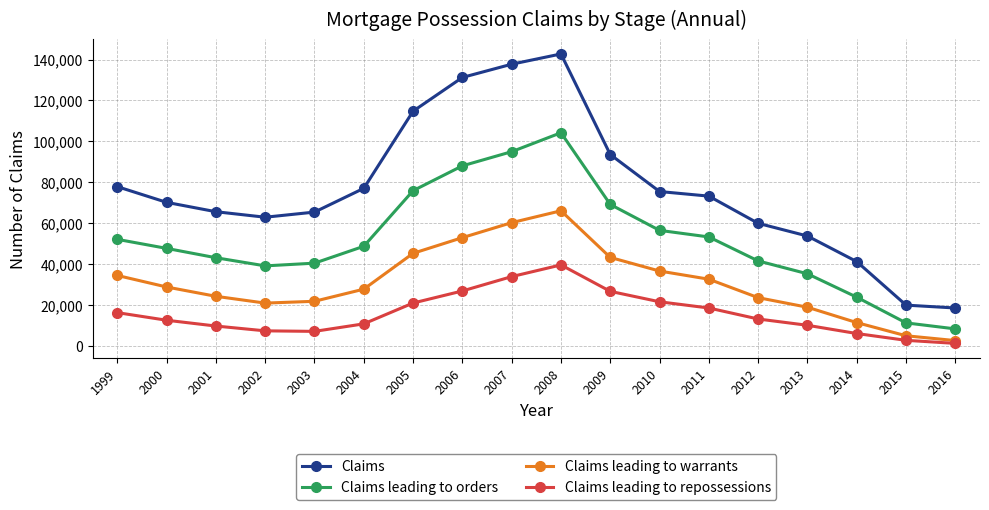

What is the total value across all series at 2004?

163990